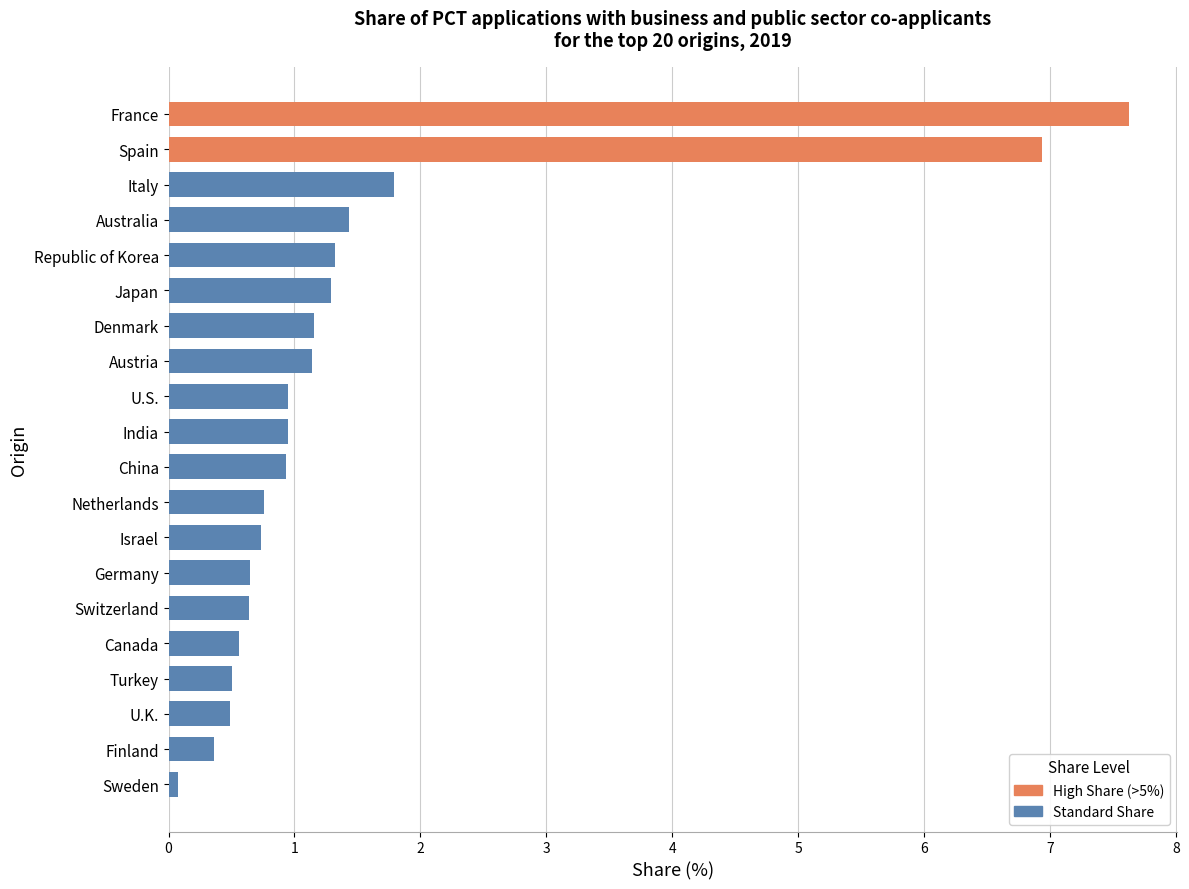

What is the label of the 6th bar from the bottom?

Switzerland